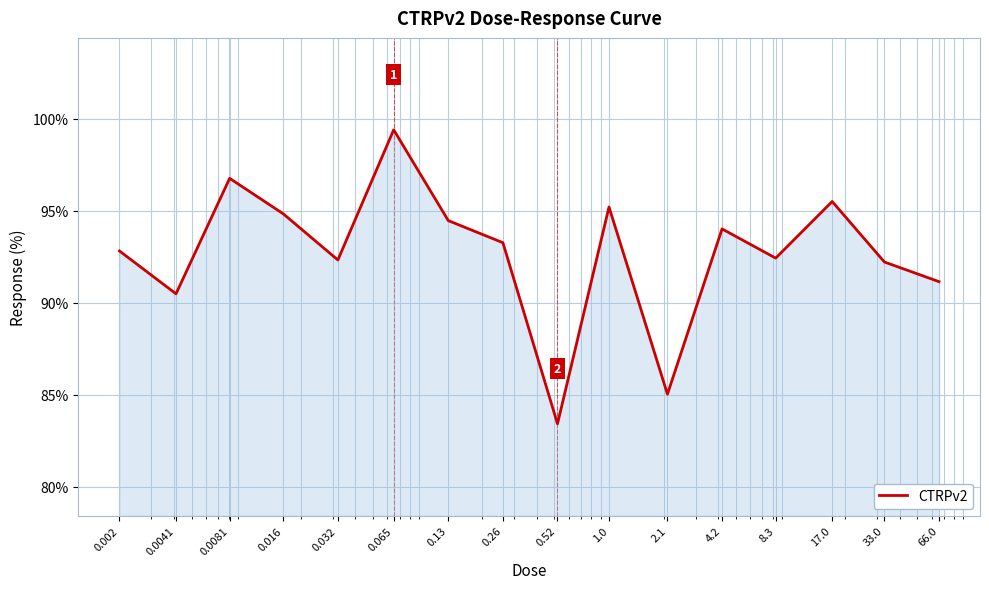

What is the greatest value displayed?

99.4